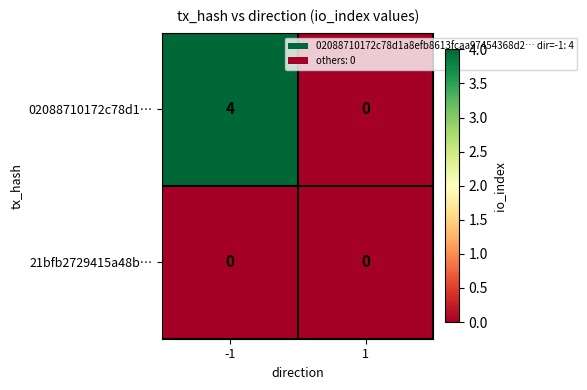

Is it true that 21bfb2729415a48b… equals 0 at -1?

True